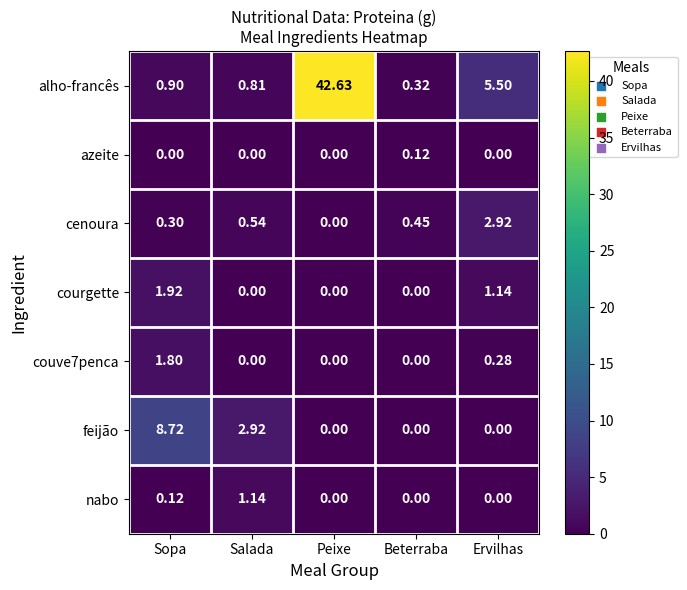

At which category does the chart reach its peak across all series?

Peixe